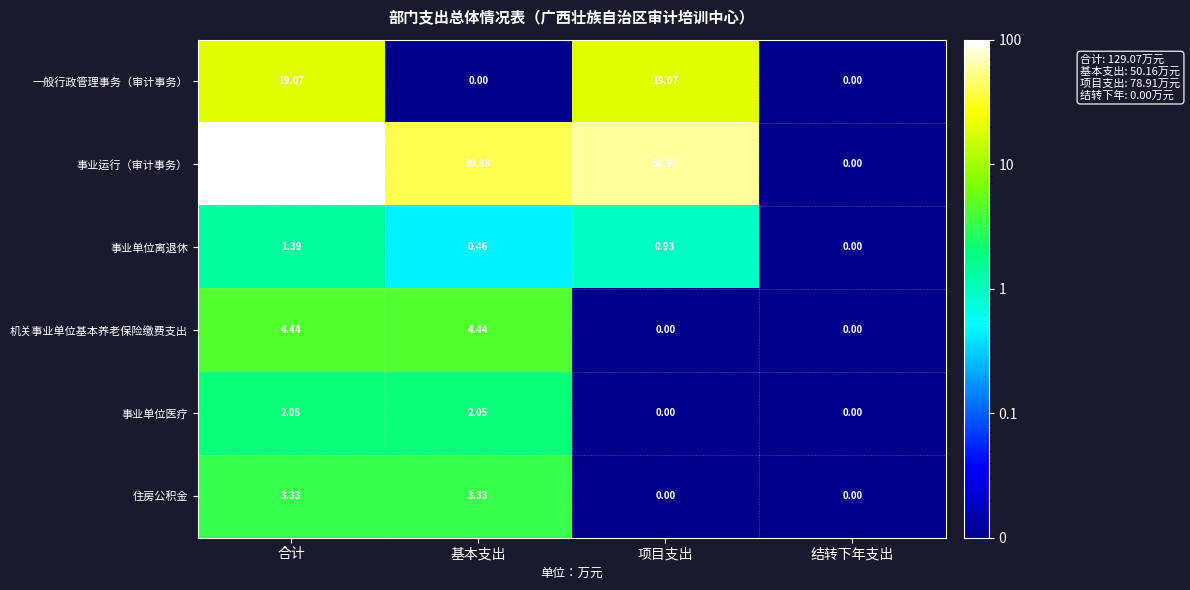

Between 合计 and 结转下年支出, which series saw the biggest shift?

事业运行（审计事务）